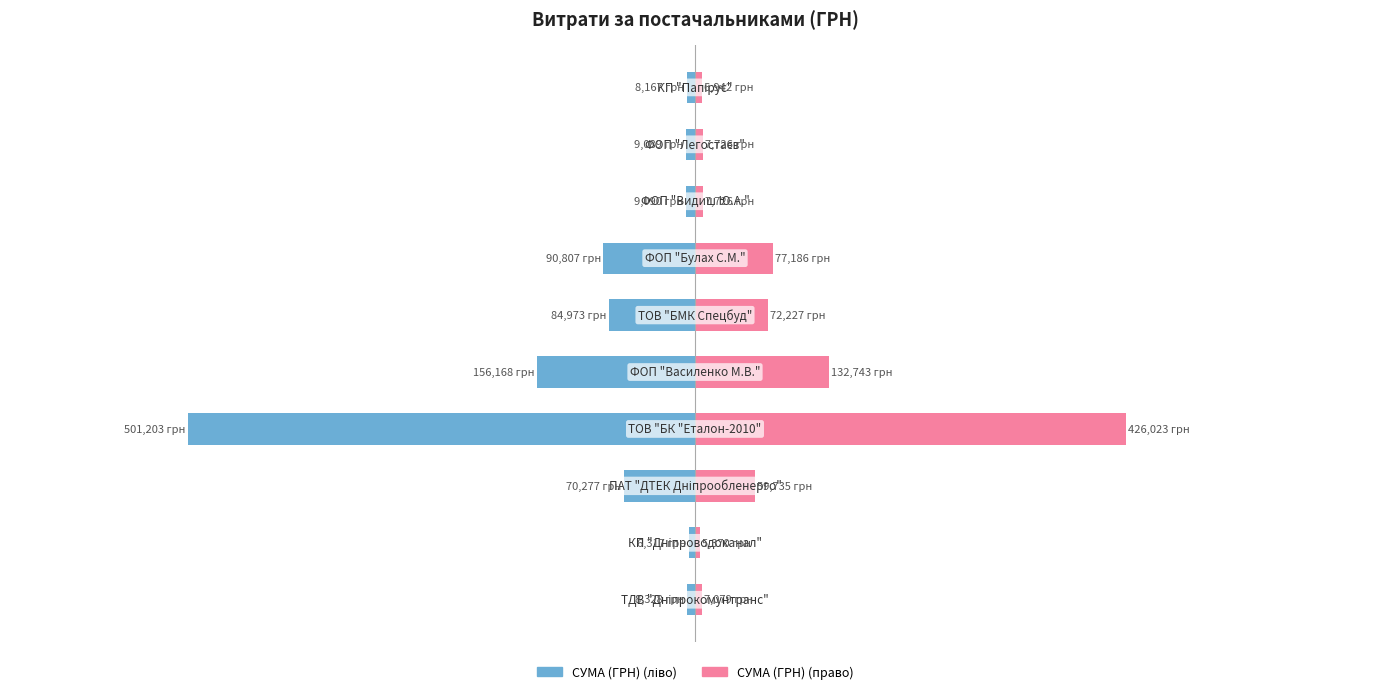

Which series changed the most between 0 and 7?

СУМА (ГРН) (ліво)